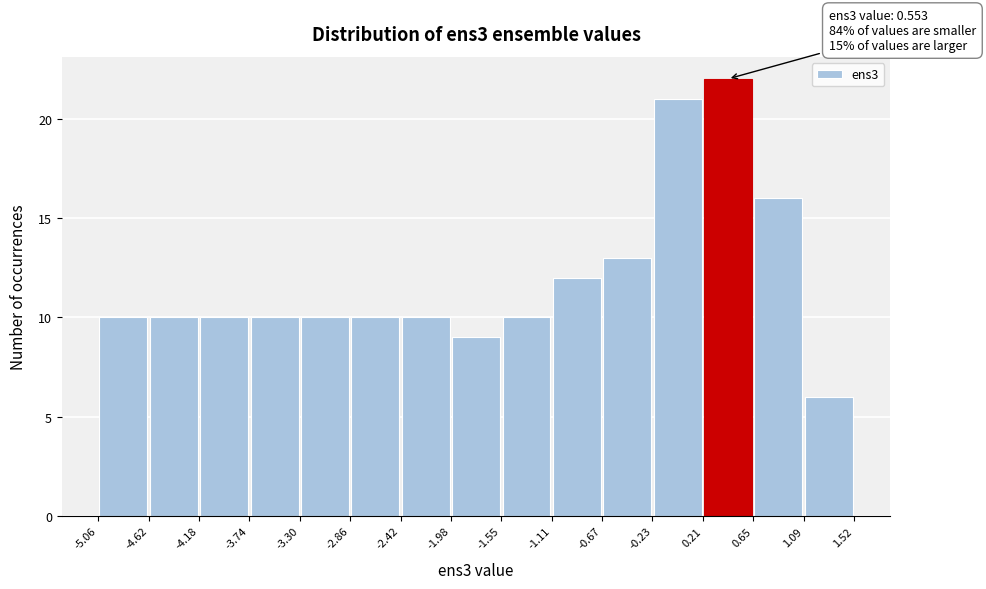

Over which range of the x-axis is the bar tallest?

0.21 to 0.65